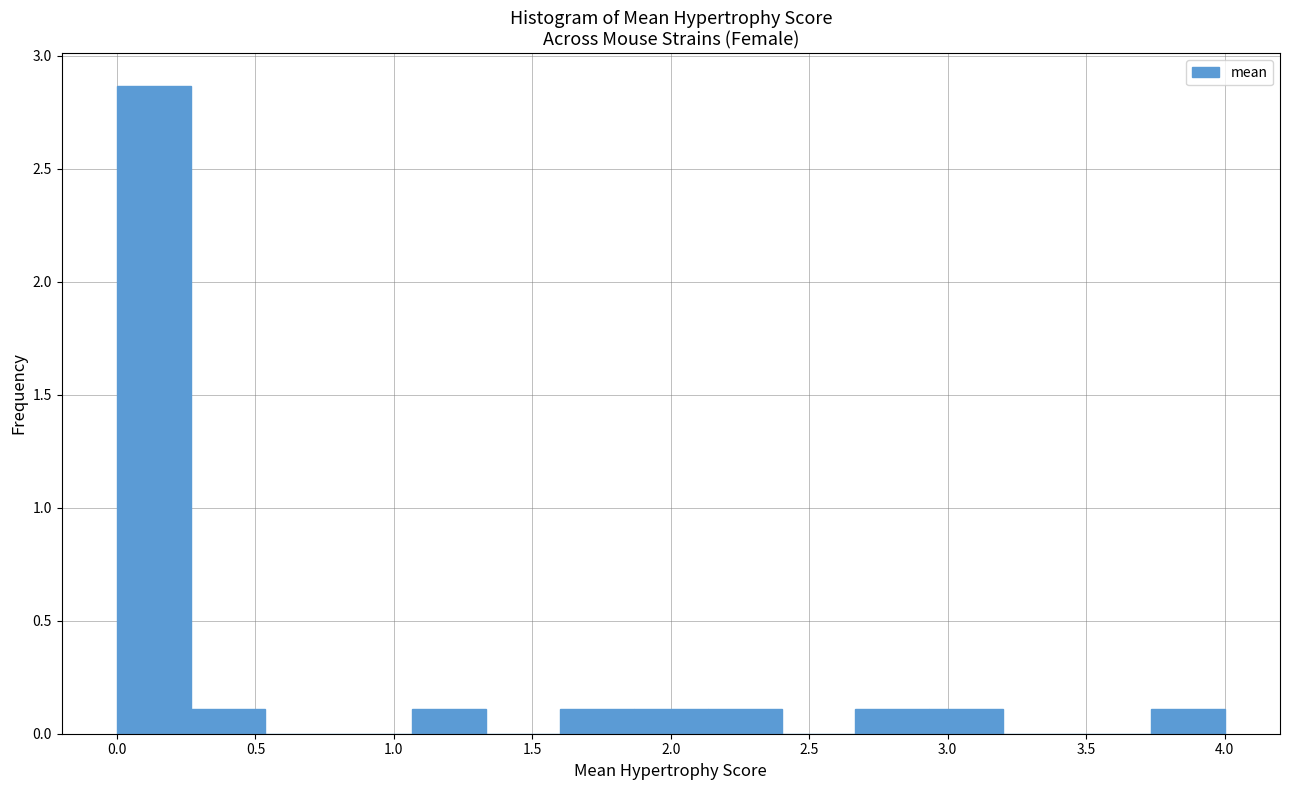

What is the height of the bar covering 1.05 to 1.35 on the x-axis? Neither the bar edges nor the heights are printed on the chart, so give them approximately, as read against the axes.

0.10